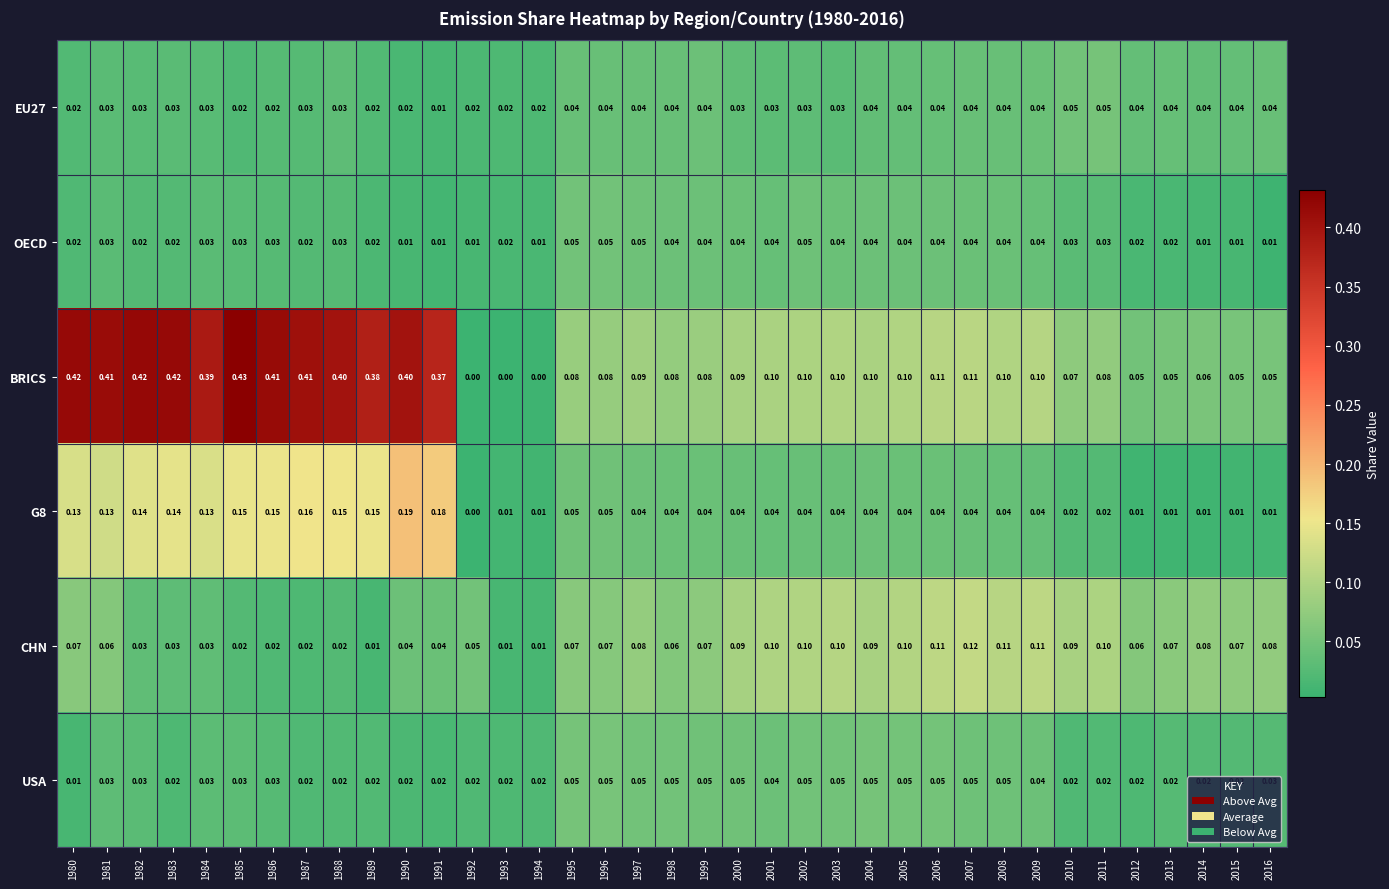

Which series has the largest total across all categories?

BRICS